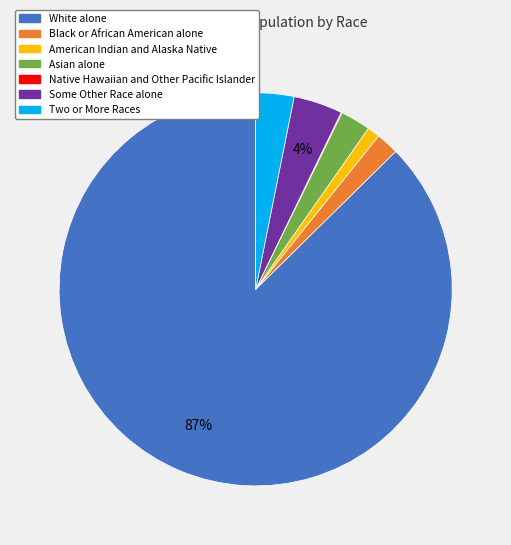

What is the largest slice in the pie chart?

White alone